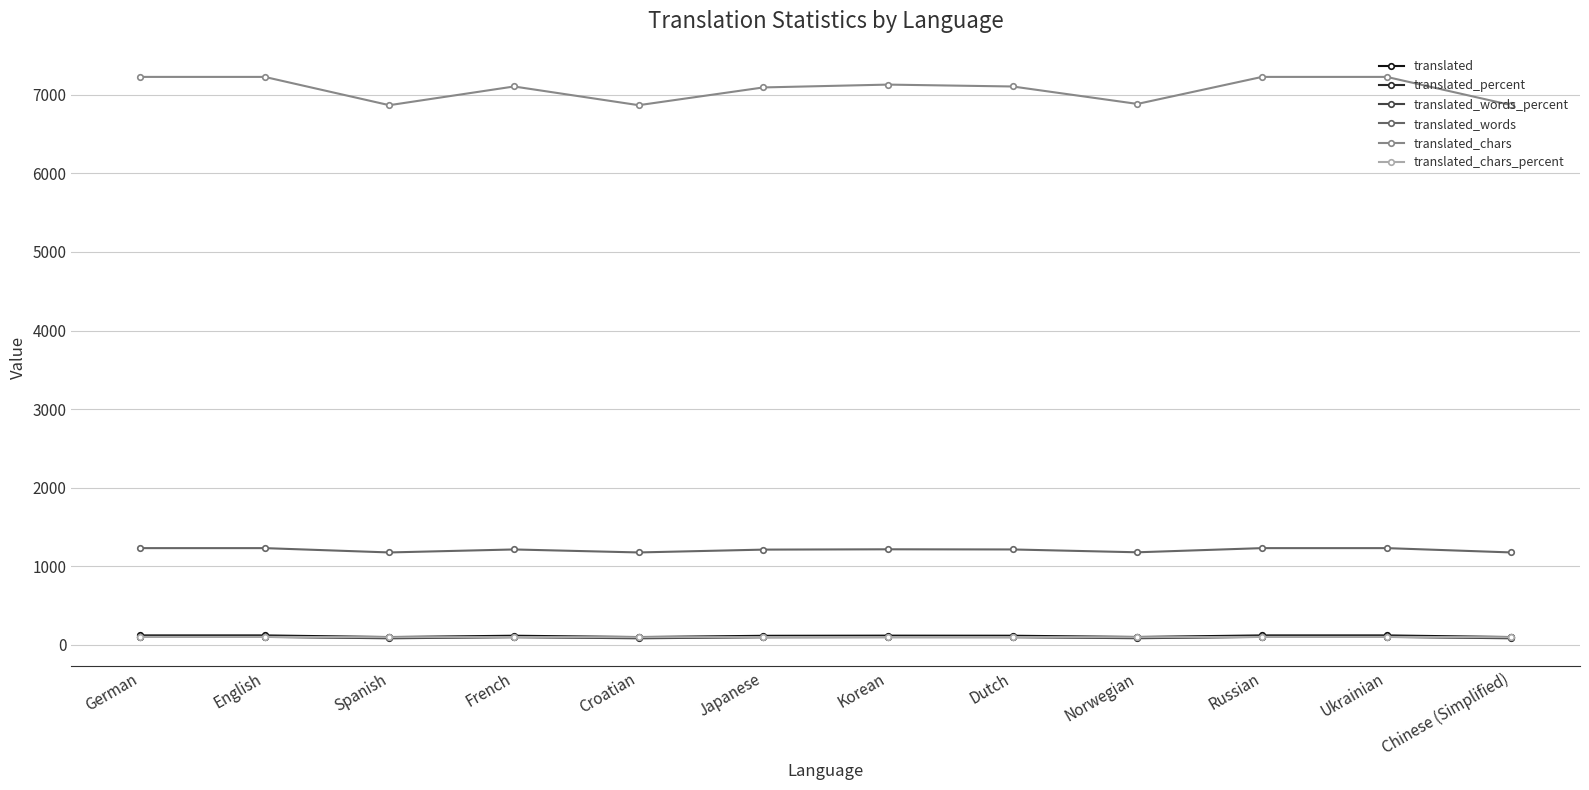

True or false: translated_words and translated_chars_percent intersect in this chart.

False